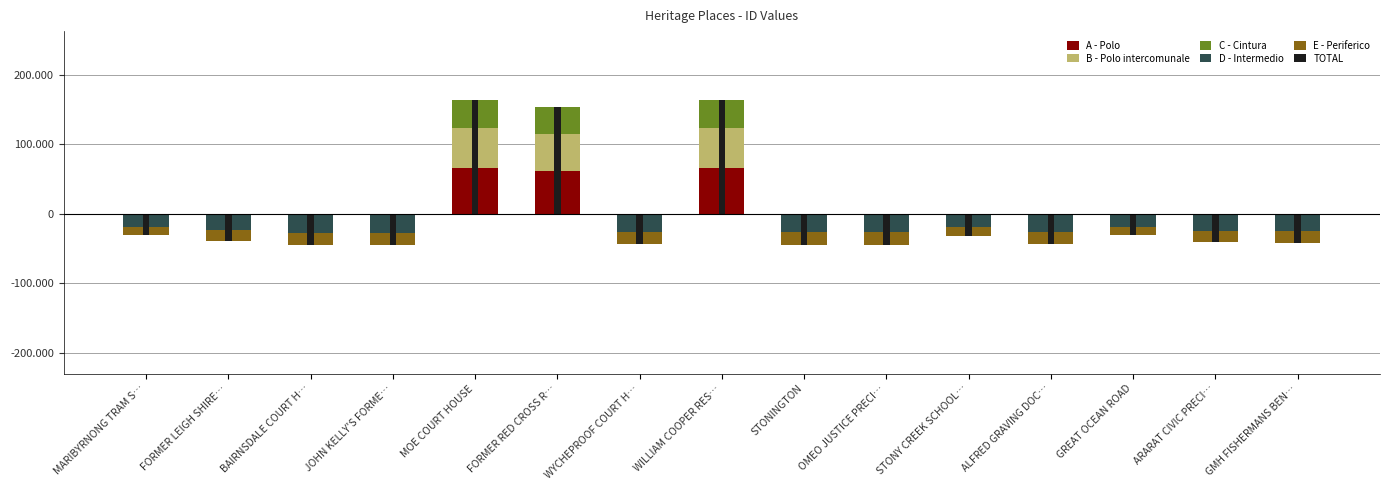

The value of D - Intermedio at JOHN KELLY'S FORME… is -26897.4. True or false?

True